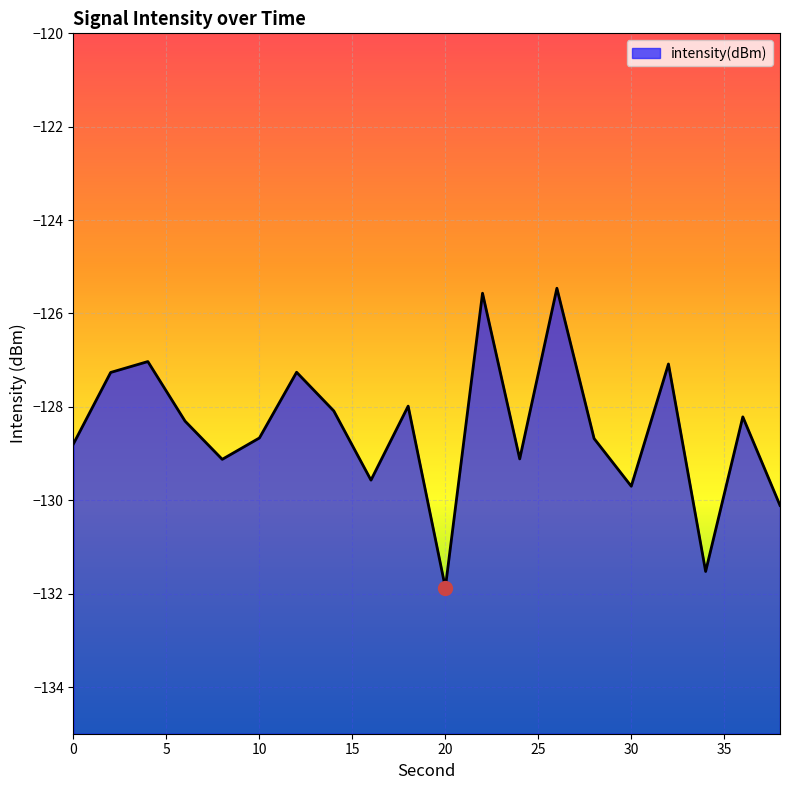

Which category has the highest value across all series?

26